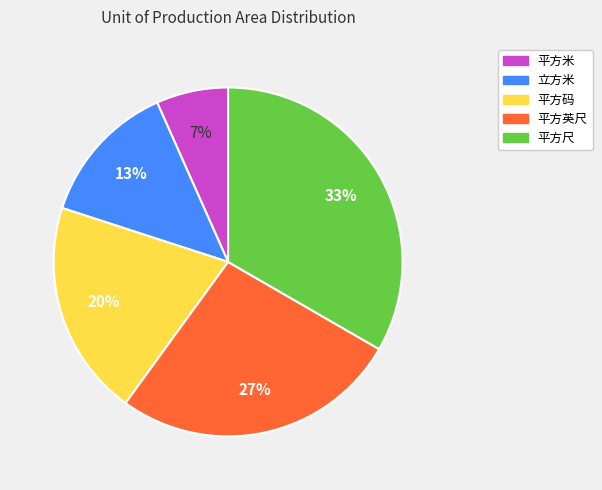

How many slices are in this pie chart?

5